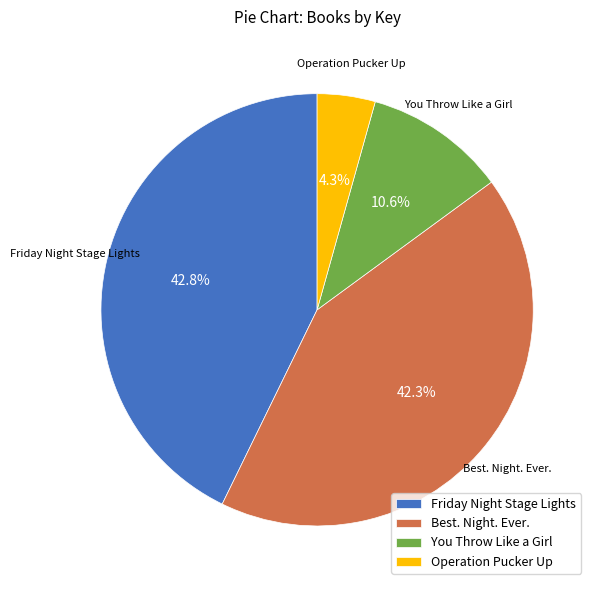

Which category has the smallest portion of the pie?

Operation Pucker Up